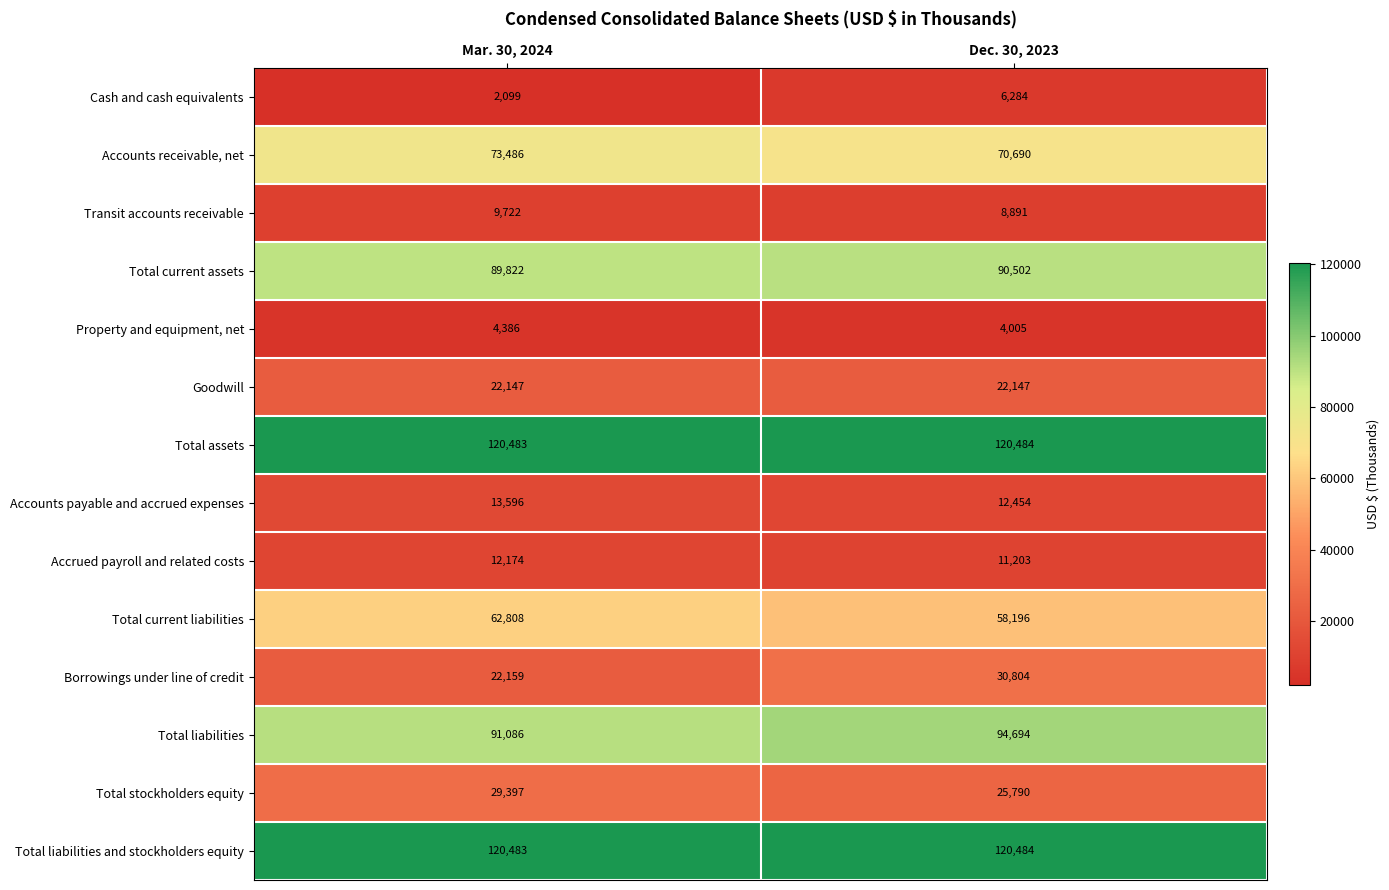

How many series are shown in this chart?

14